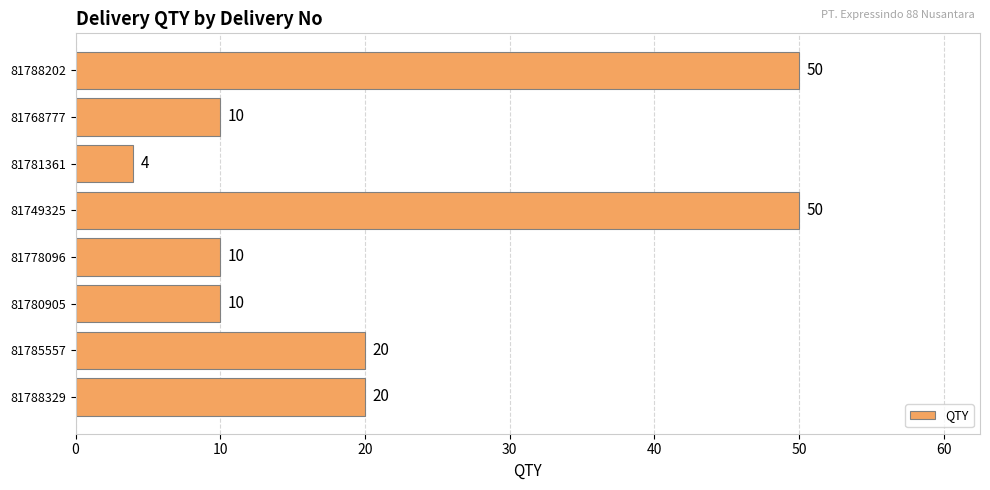

Which has a higher value, 81749325 or 81778096?

81749325